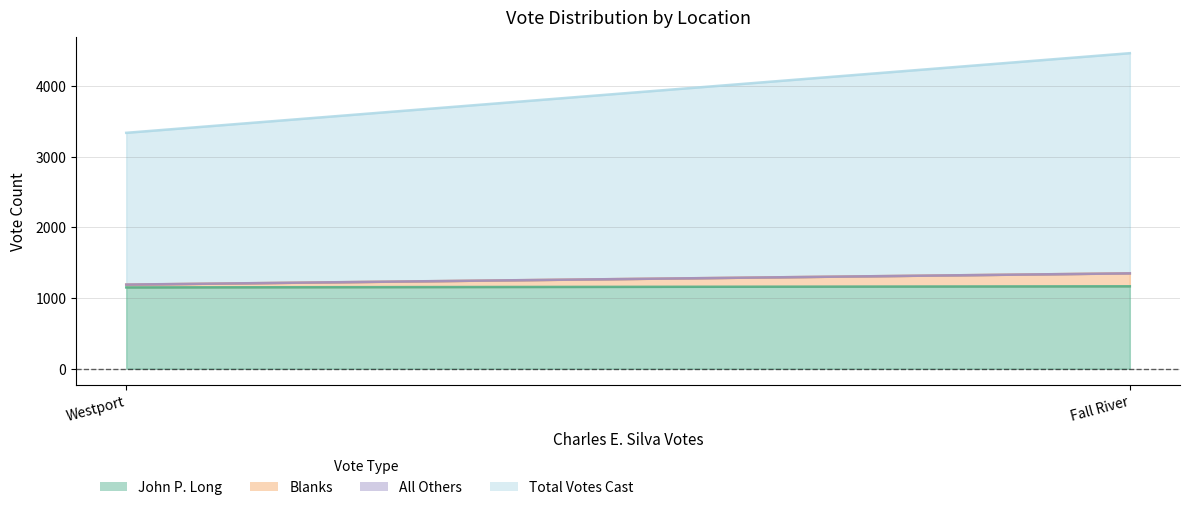

List the series in order of their peak value, lowest first.

All Others, Blanks, John P. Long, Total Votes Cast